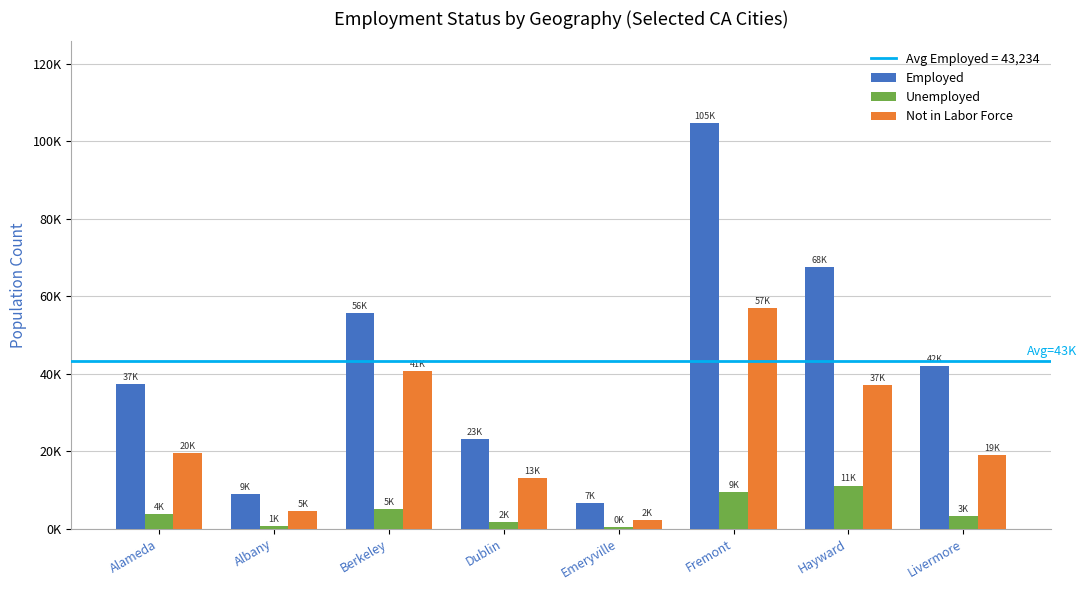

Between Hayward and Fremont, which is larger?

Fremont